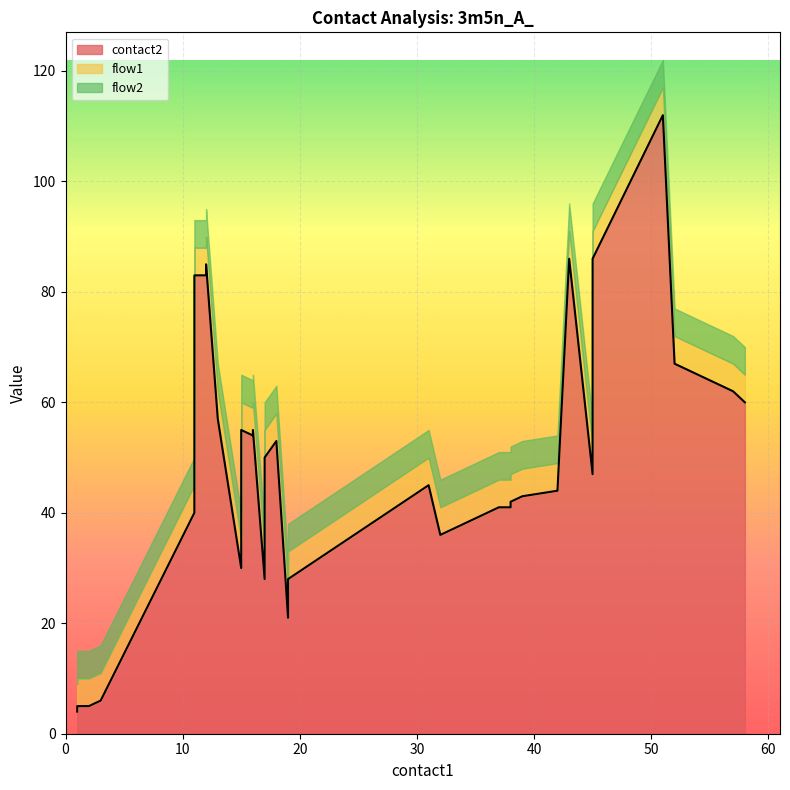

What is the average value of the contact2 series?

47